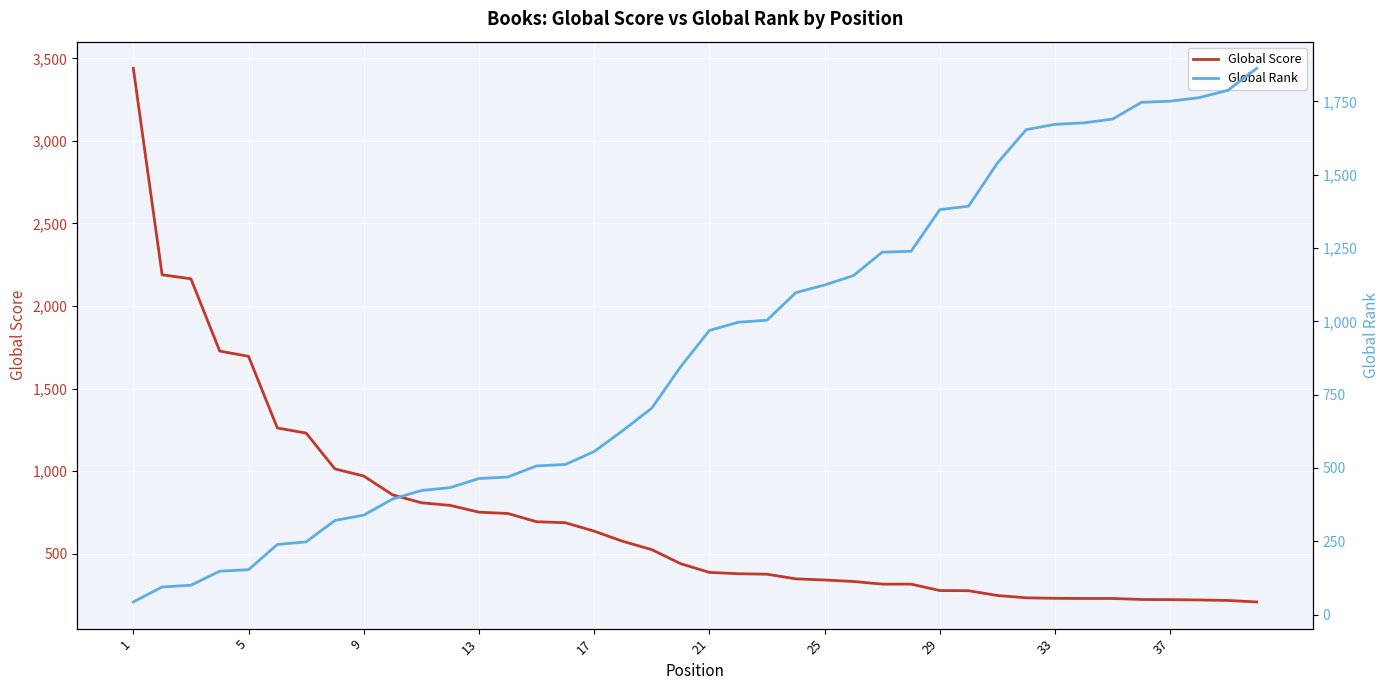

How many series are shown in this chart?

2